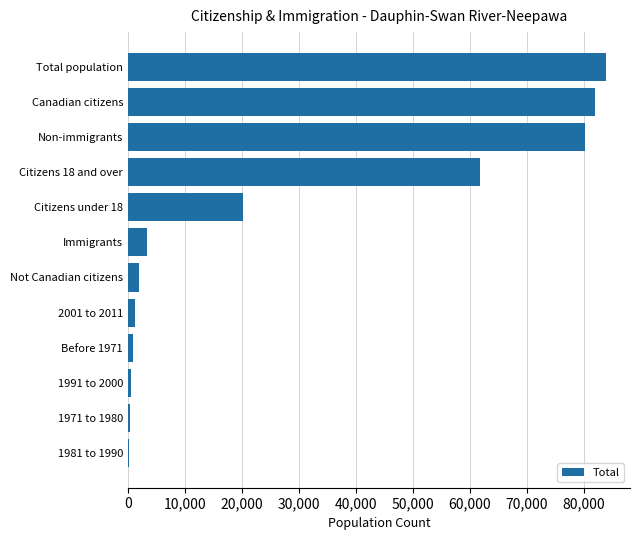

The chart shows a value of 1330 at 2001 to 2011. True or false?

True